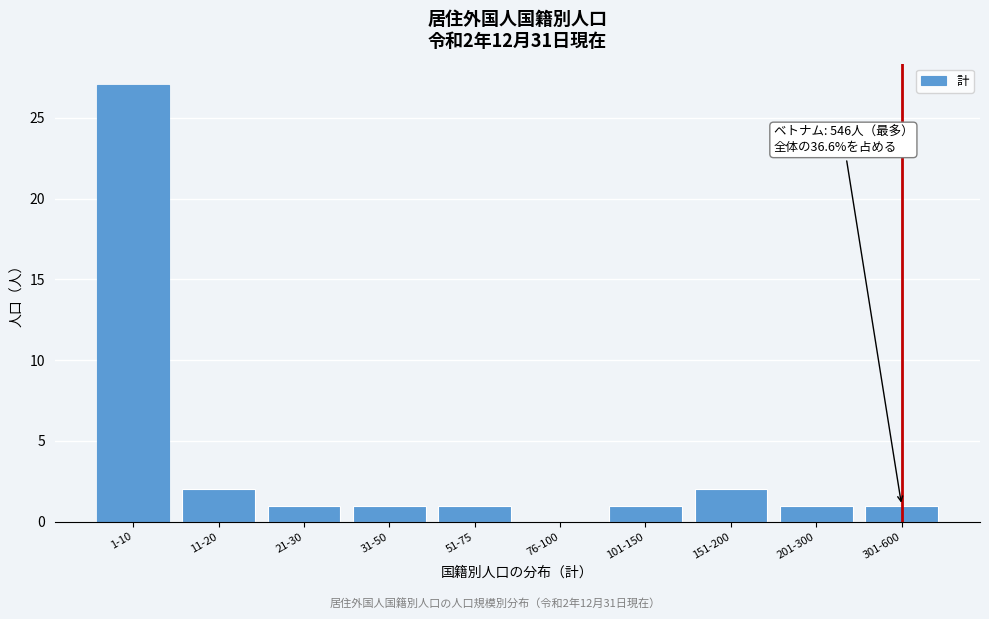

Reading left to right, list all the values displayed in this chart.

1-10=27	11-20=2	21-30=1	31-50=1	51-75=1	76-100=0	101-150=1	151-200=2	201-300=1	301-600=1